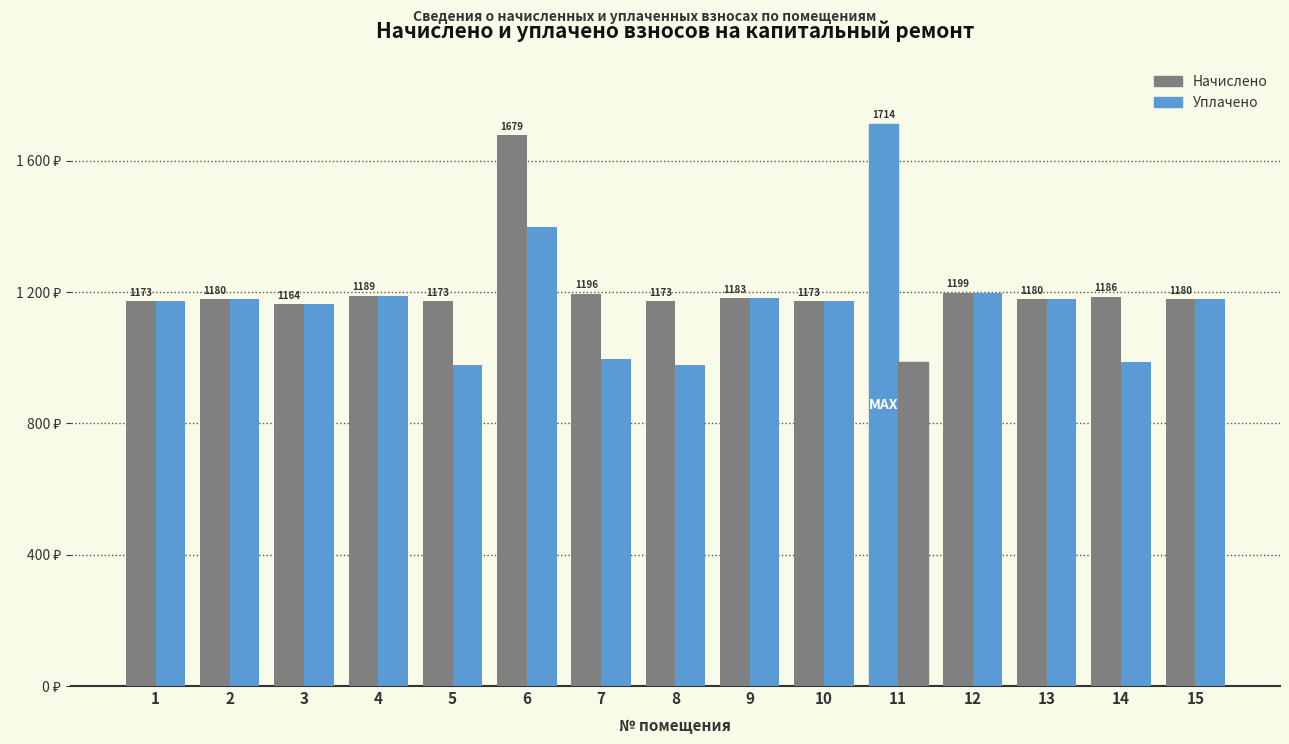

Does the chart contain stacked bars?

No